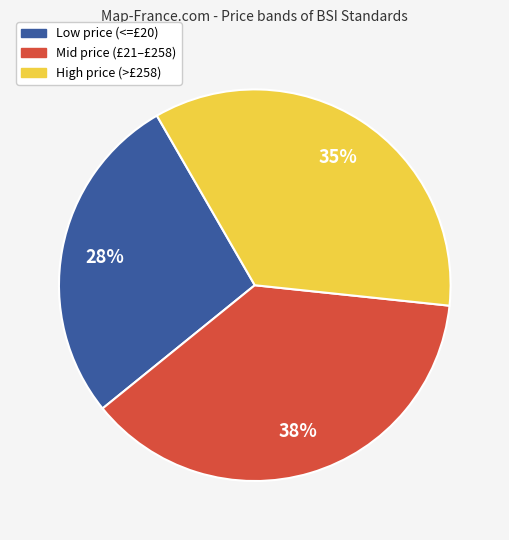

To the nearest percent, what is the combined percentage of Low price (<=£20) and Mid price (£21–£258)?

65%